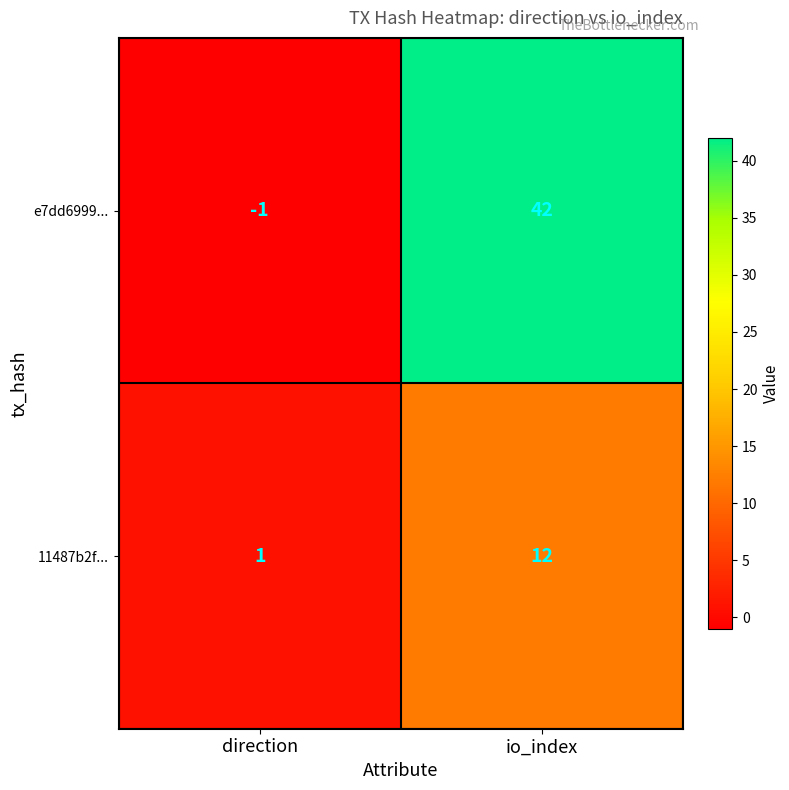

Where is 11487b2f... nearest to the value 6?

direction